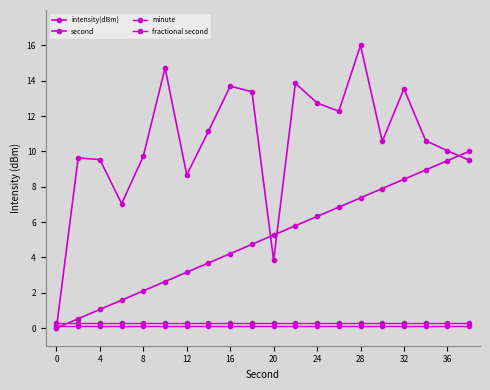

Count the number of data series in this chart.

4